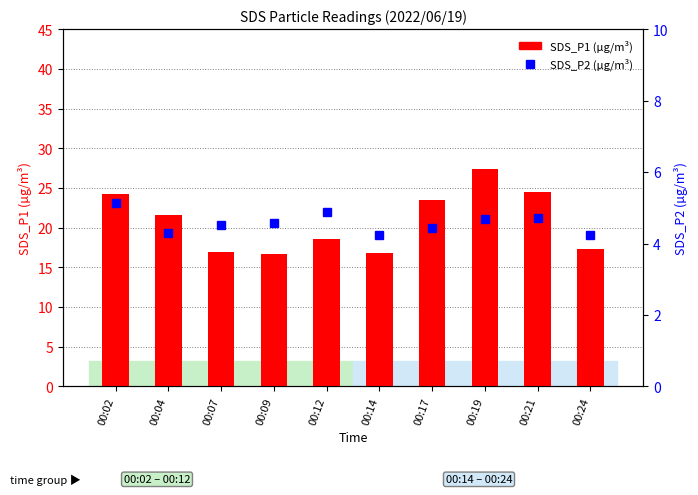

Read the SDS_P2 value at 00:14.

4.2